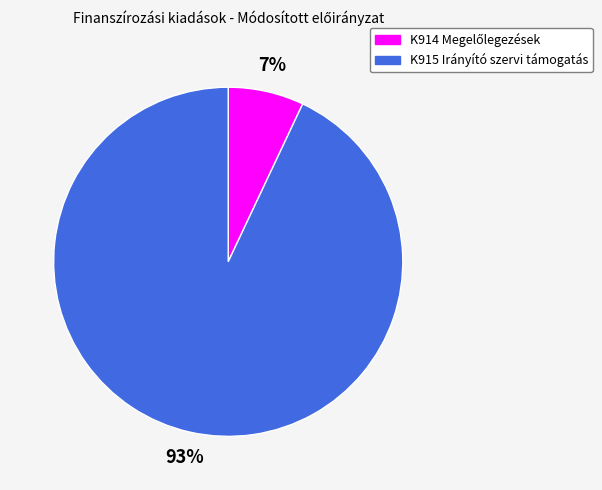

To the nearest percent, what is the difference between the largest and smallest slice percentages?

86%